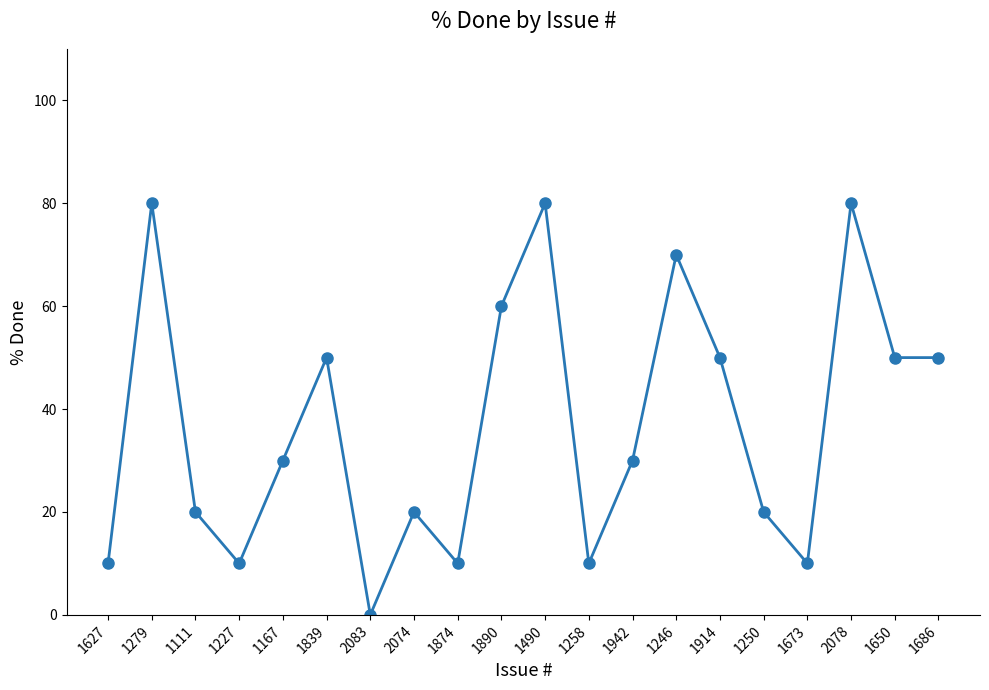

What position from the right is 1627?

20